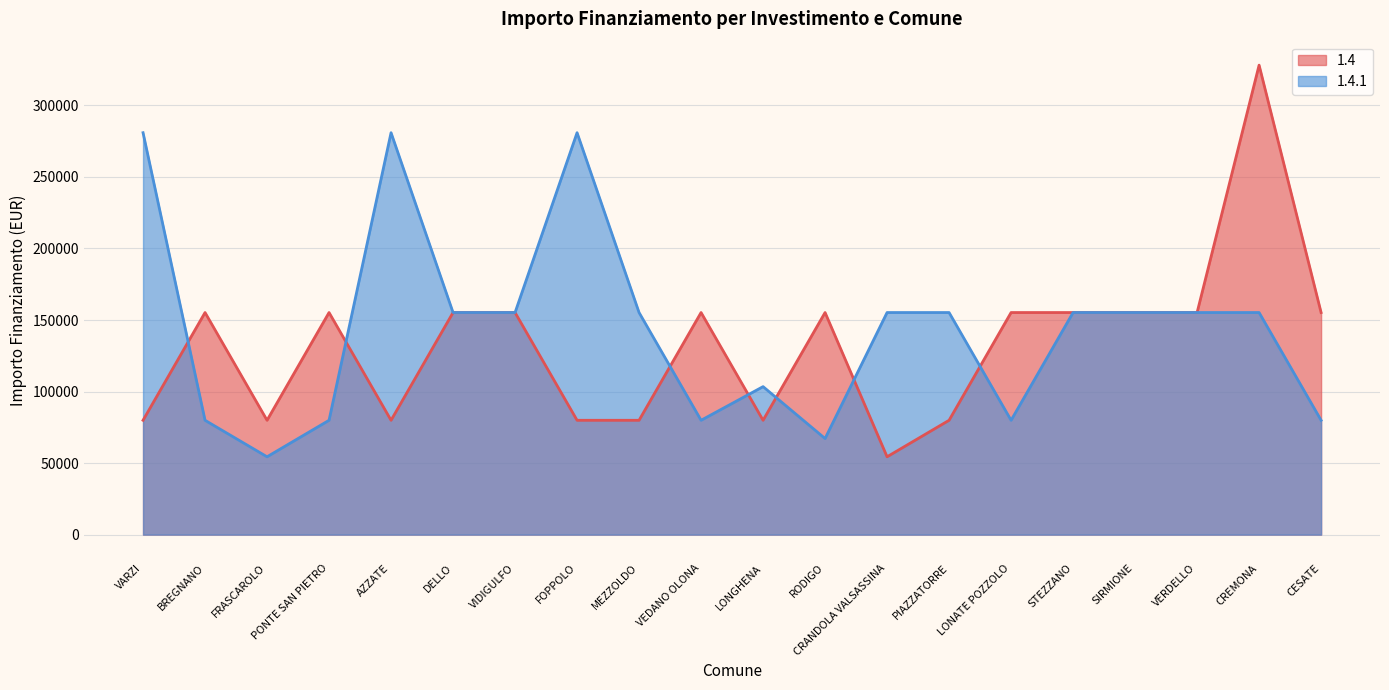

Count the number of categories in the chart.

20